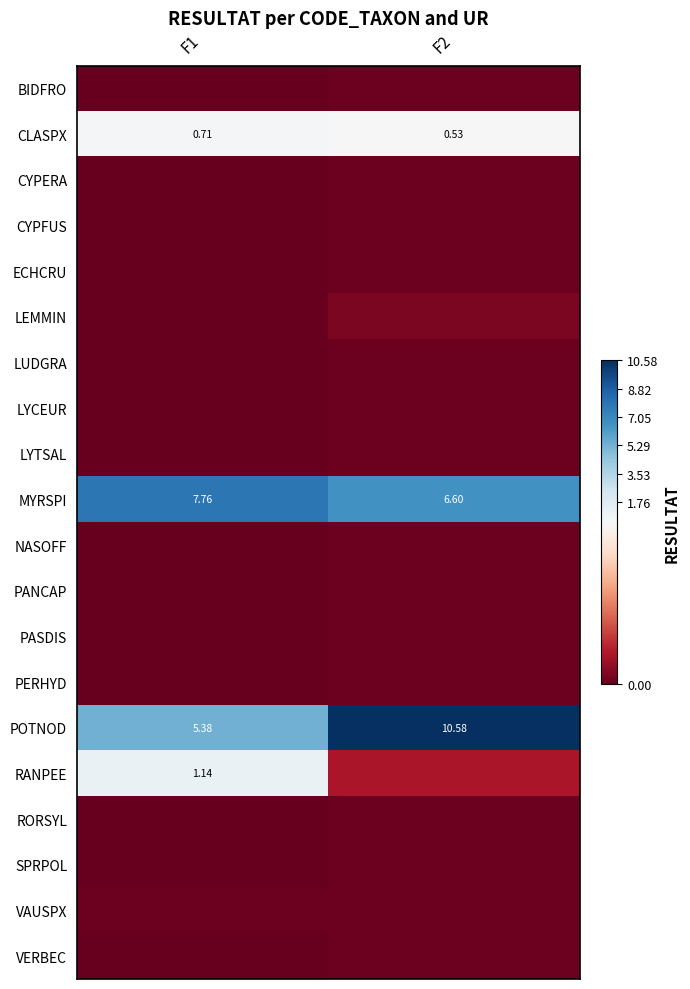

What is the total value across all series at F1?

15.0